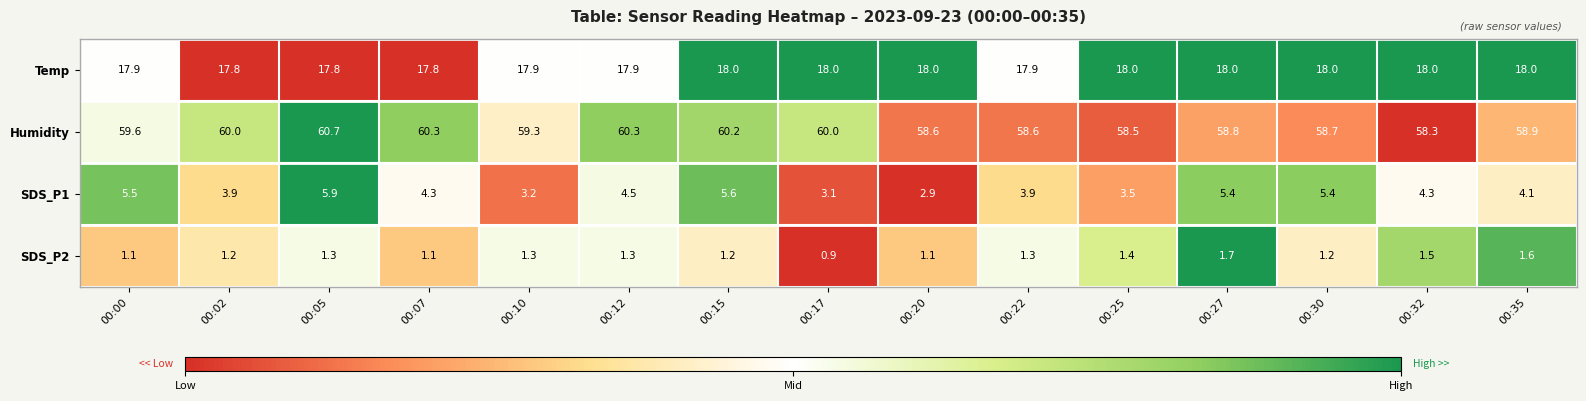

Between 00:17 and 00:25, which series saw the biggest shift?

Humidity